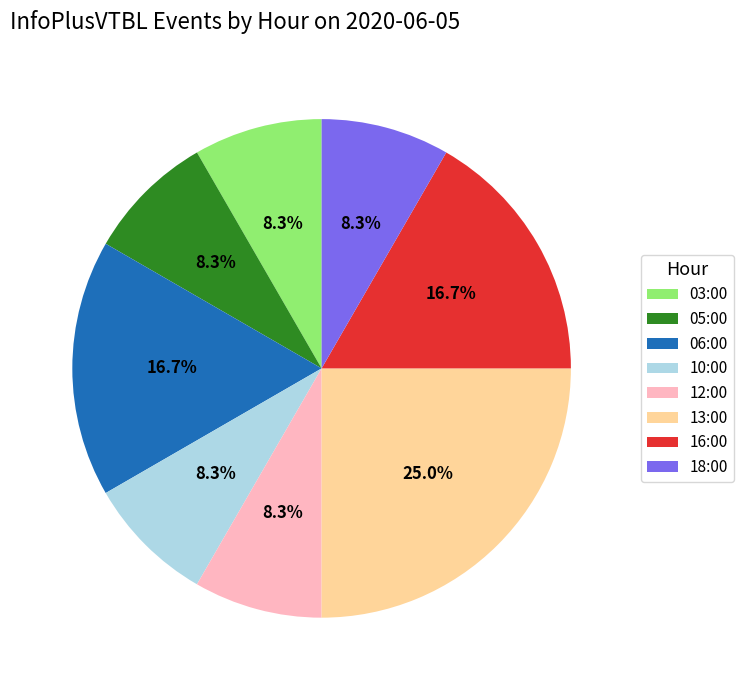

What percentage is the 03:00 slice, to the nearest percent?

8%